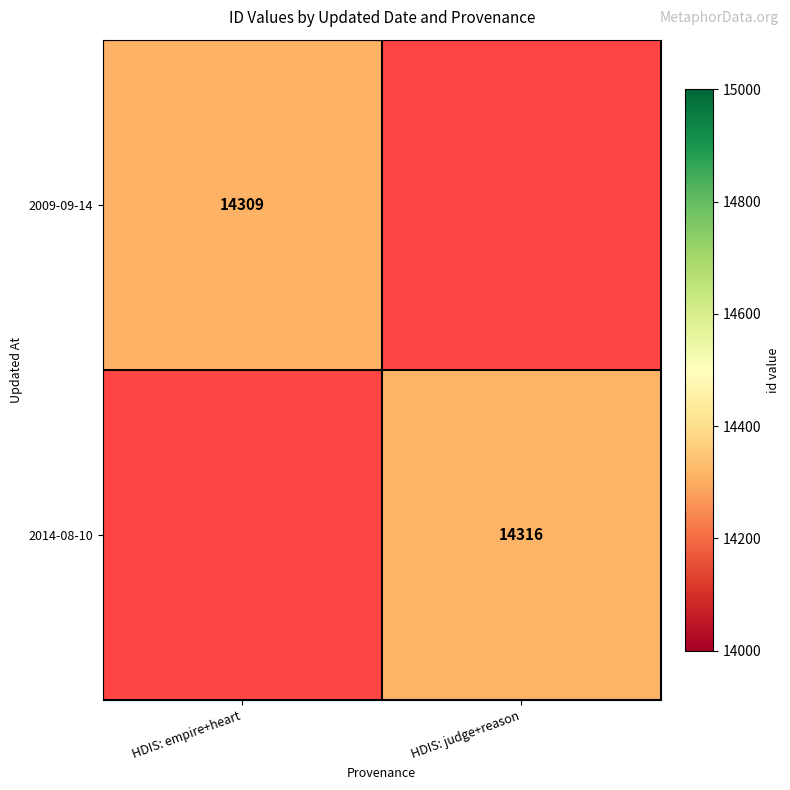

True or false: 2014-08-10 has a value of 14316 at HDIS: judge+reason.

True